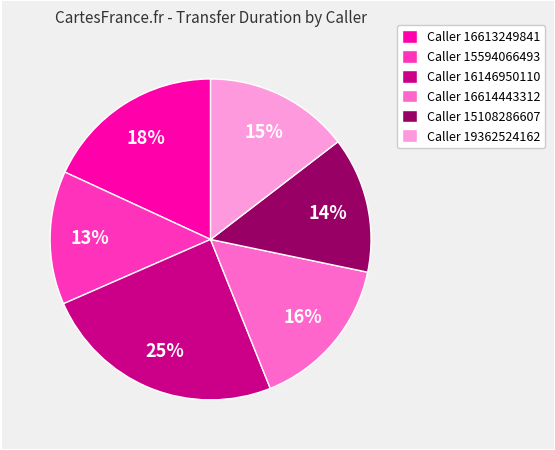

To the nearest percent, what is the combined percentage of Caller 15594066493 and Caller 15108286607?

27%